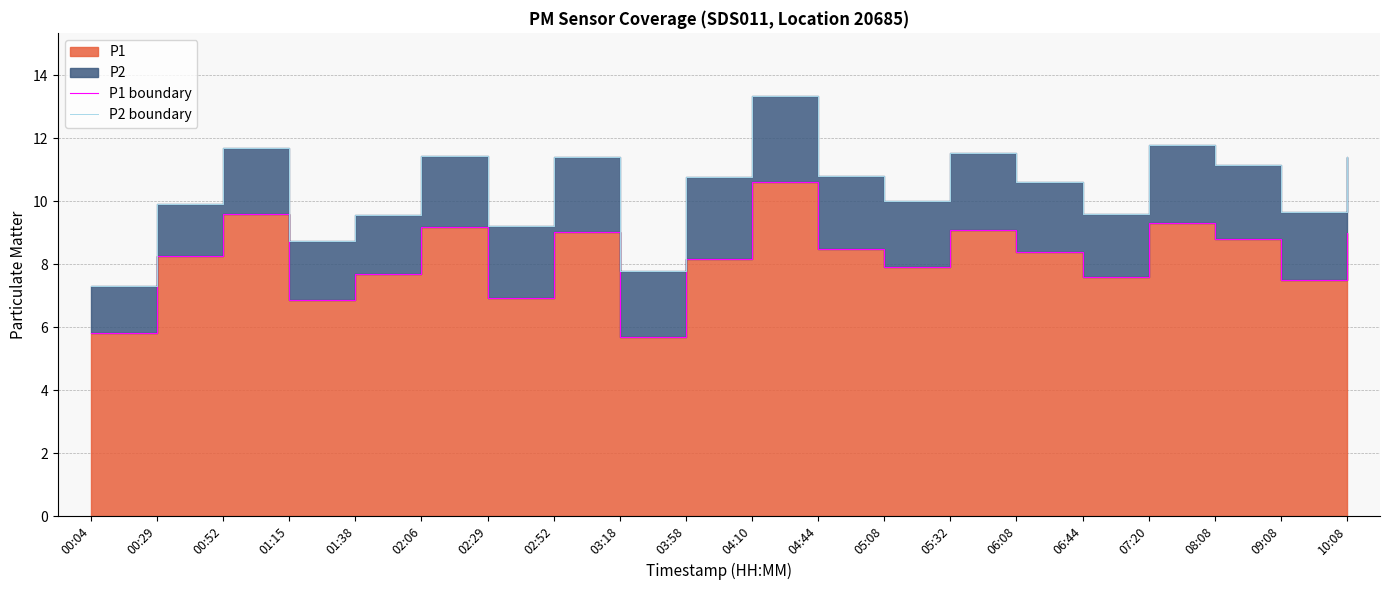

Count the number of data series in this chart.

2